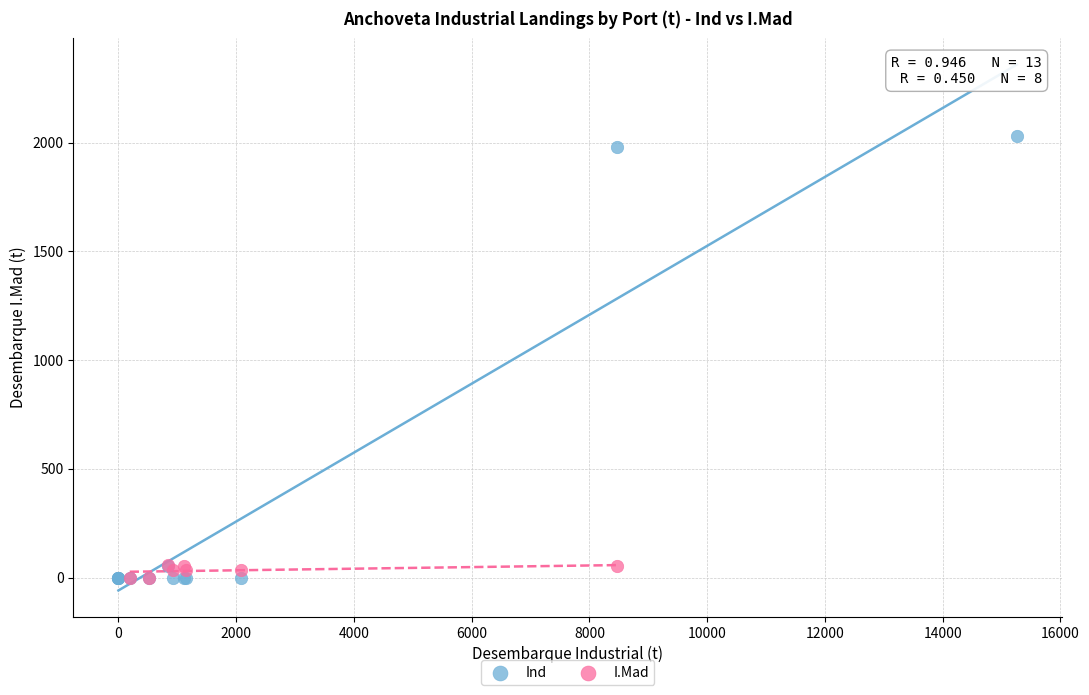

Which series has the largest Y range (max minus min)?

Ind